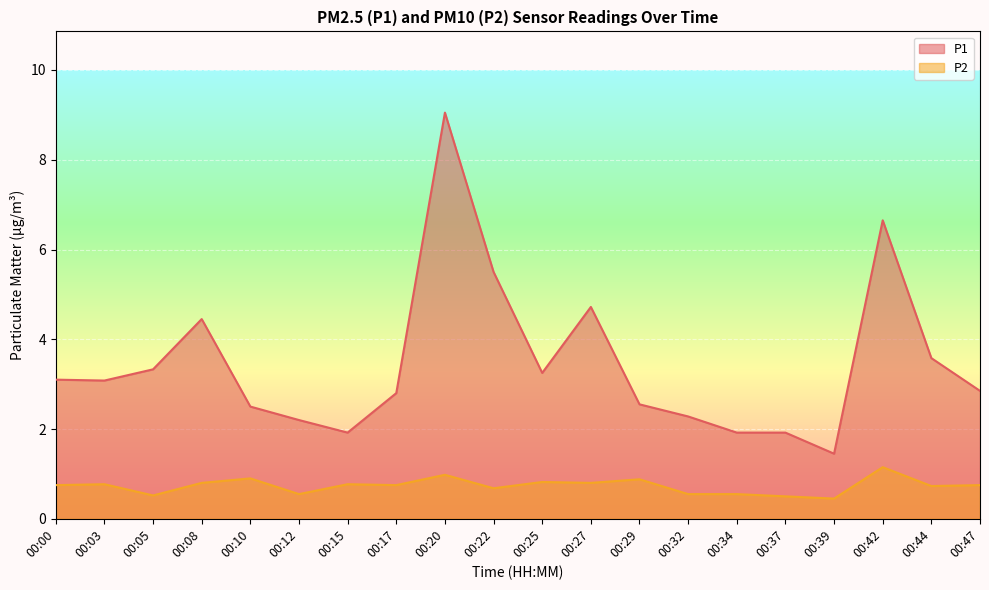

What is the value of the P2 point at the 9th from the left?

1.0